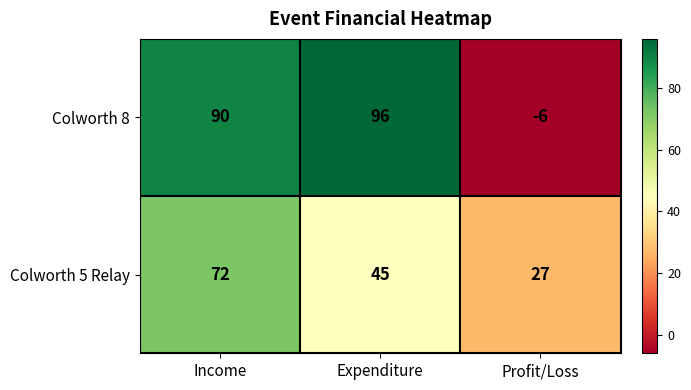

Reading right to left, list all the values displayed in this chart.

Colworth 8: -6	96	90
Colworth 5 Relay: 27	45	72